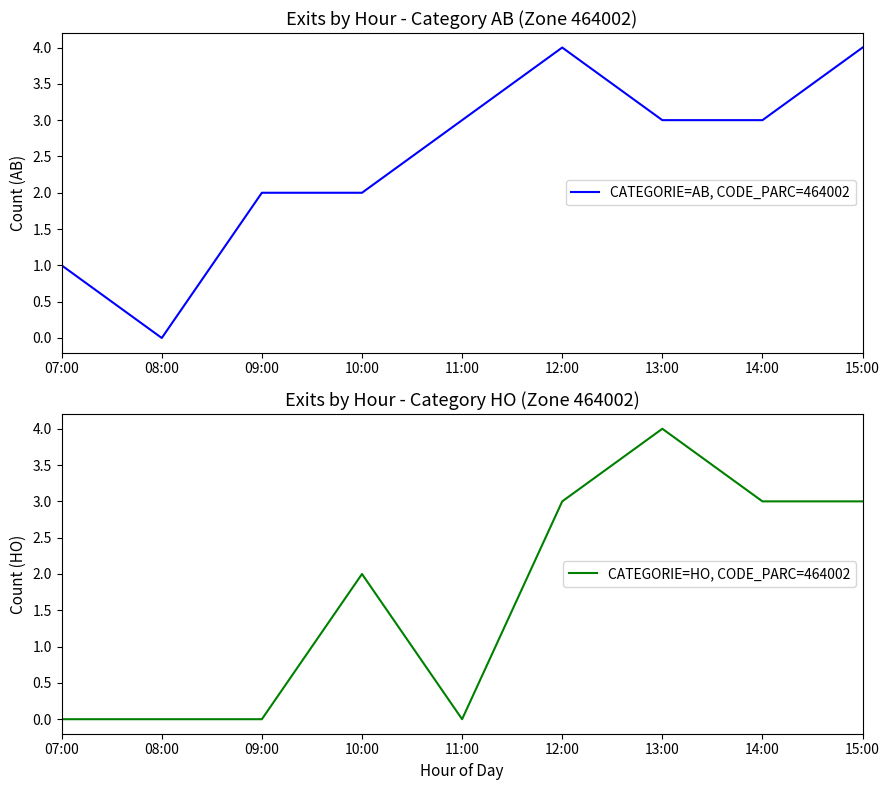

What position from the left is 15:00?

9